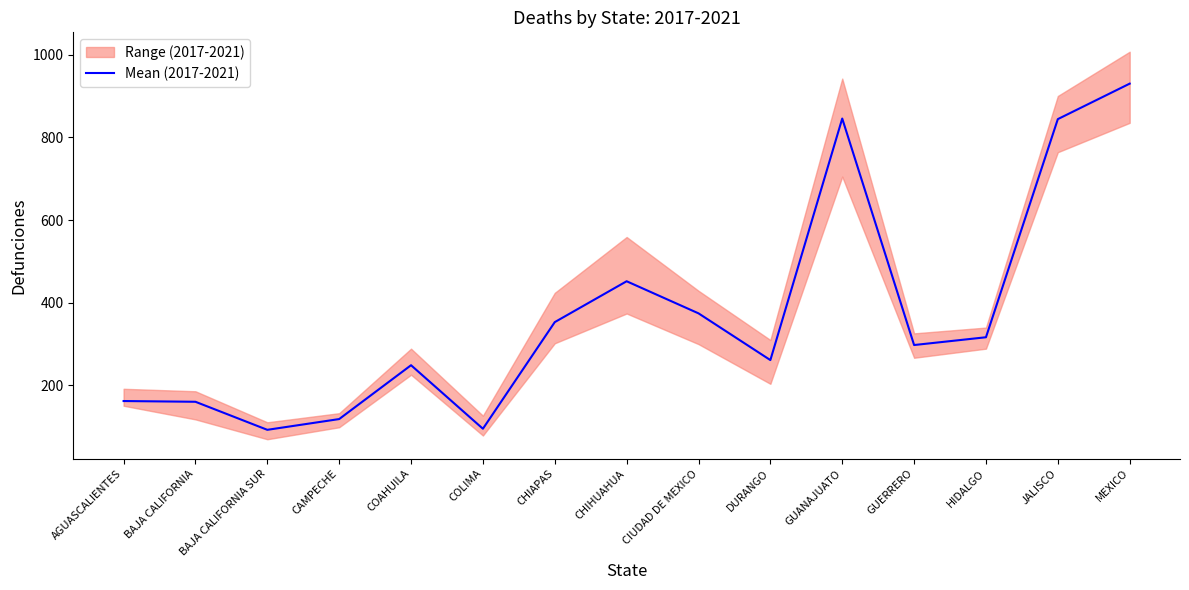

Reading left to right, transcribe all the data shown in this chart.

AGUASCALIENTES=162.4	BAJA CALIFORNIA=160.6	BAJA CALIFORNIA SUR=92.8	CAMPECHE=118.8	COAHUILA=249.0	COLIMA=95.4	CHIAPAS=353.2	CHIHUAHUA=452.0	CIUDAD DE MEXICO=374.4	DURANGO=261.4	GUANAJUATO=845.4	GUERRERO=297.8	HIDALGO=316.6	JALISCO=844.0	MEXICO=929.8